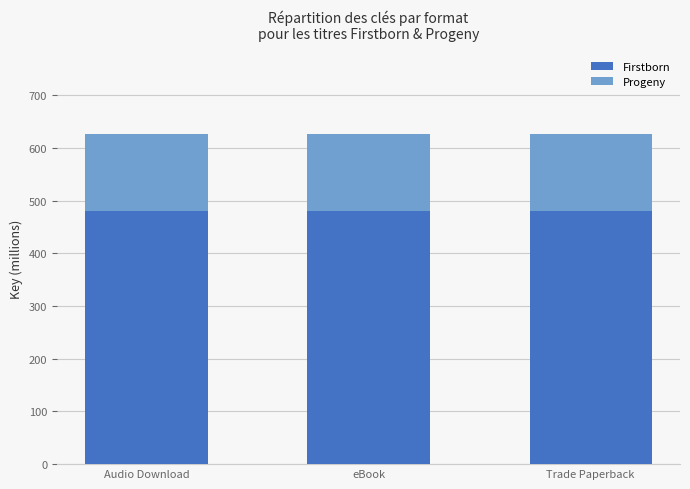

What is the value of the Firstborn bar at the 1st from the left?

480.4